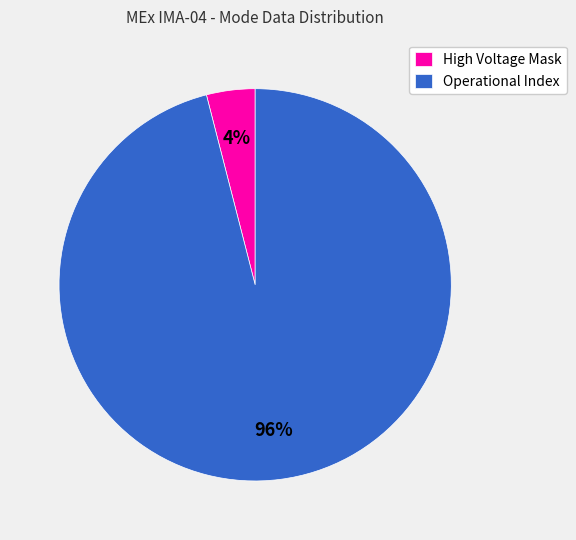

The High Voltage Mask slice represents 4% of the pie. True or false?

True